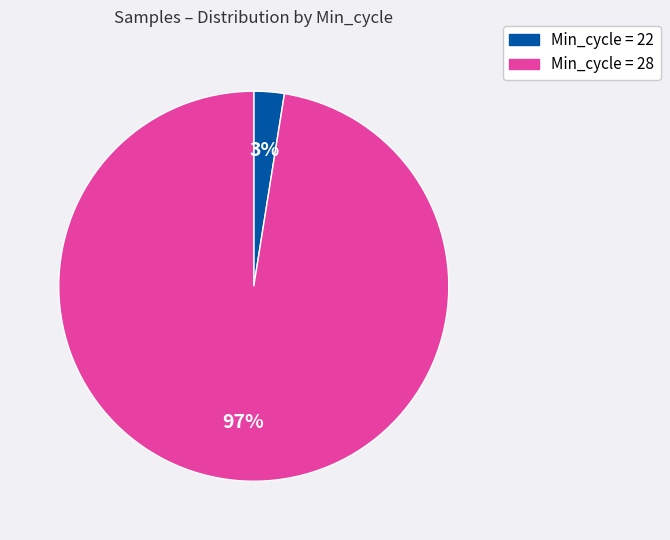

To the nearest percent, what is the average slice percentage?

50%